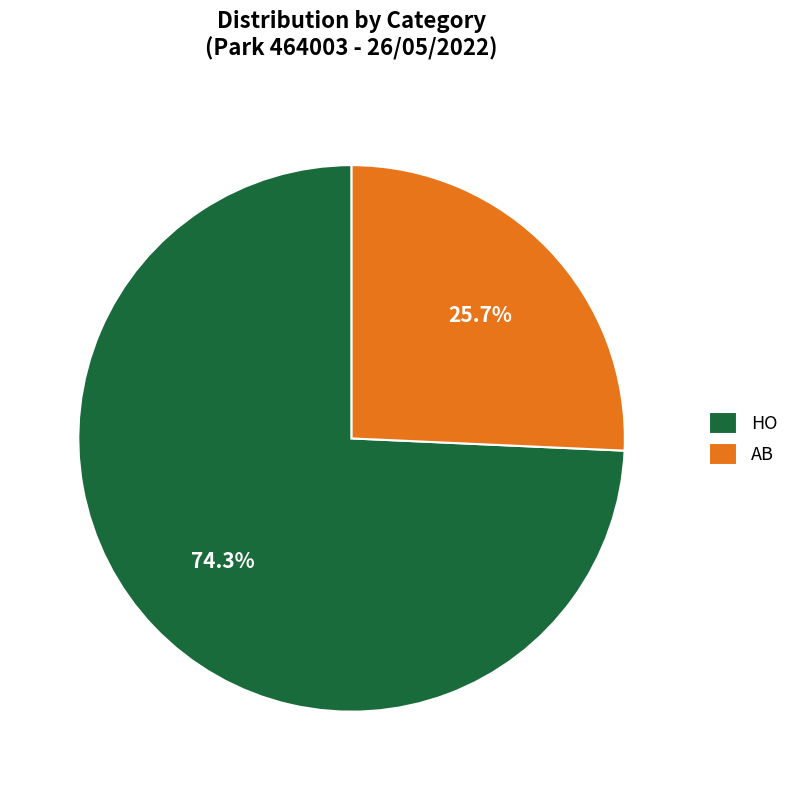

Between AB and HO, which is larger?

HO